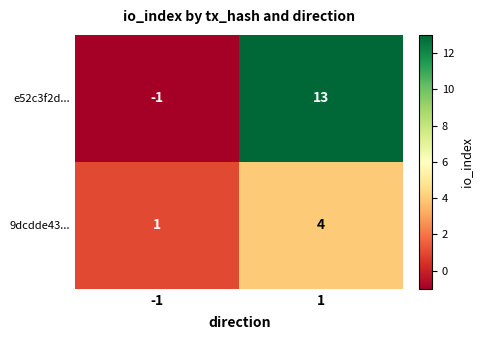

List the series in order of their peak value, lowest first.

9dcdde43..., e52c3f2d...